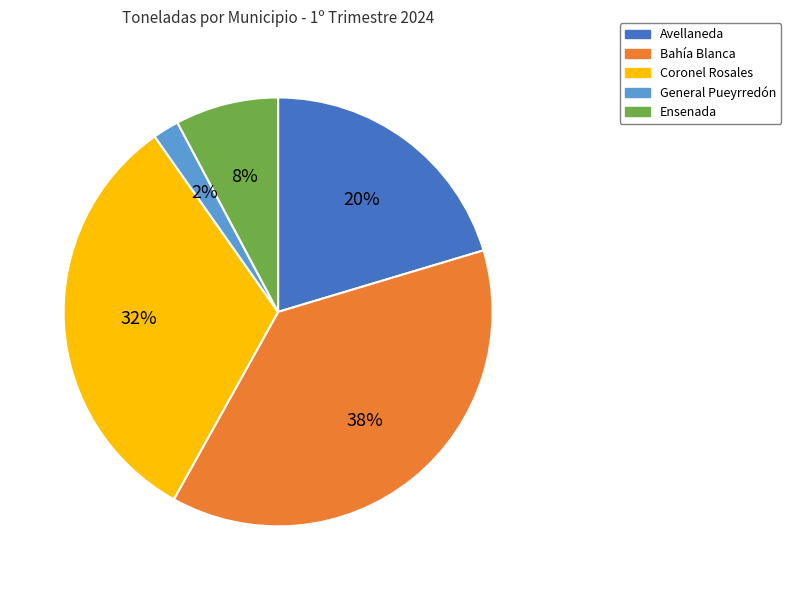

Is there a majority slice in this chart?

No